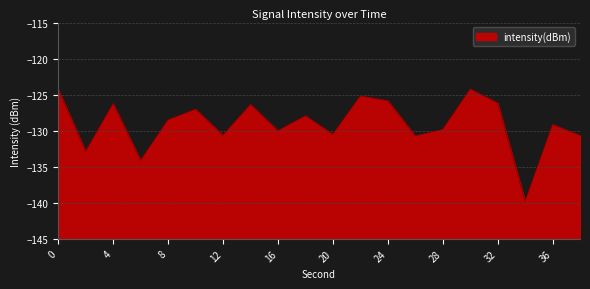

What is the difference between the maximum and minimum values?

15.6